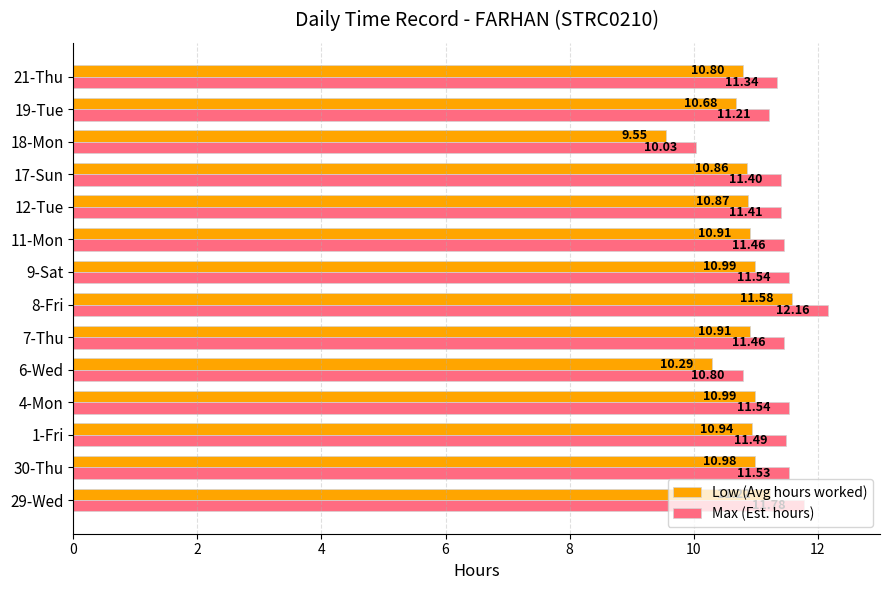

Rank the series by their average value, from lowest to highest.

Low (Avg hours worked), Max (Est. hours)